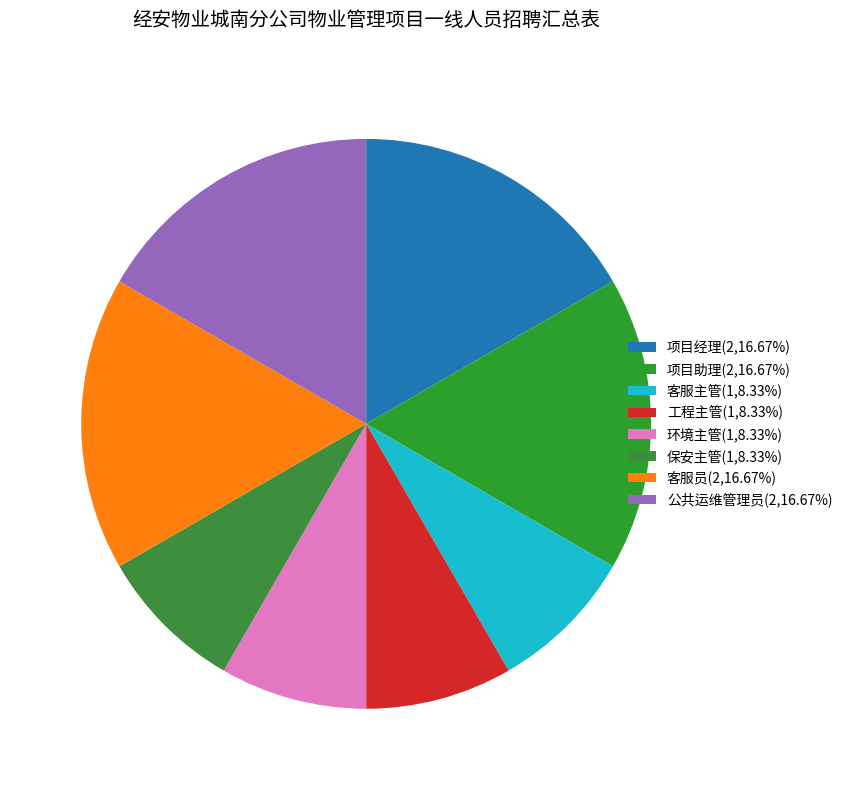

To the nearest percent, what portion does 项目助理 represent?

17%